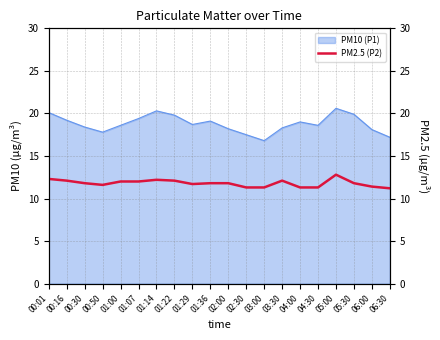

Is it true that PM10 (P1) equals 19.9 at 05:30?

True